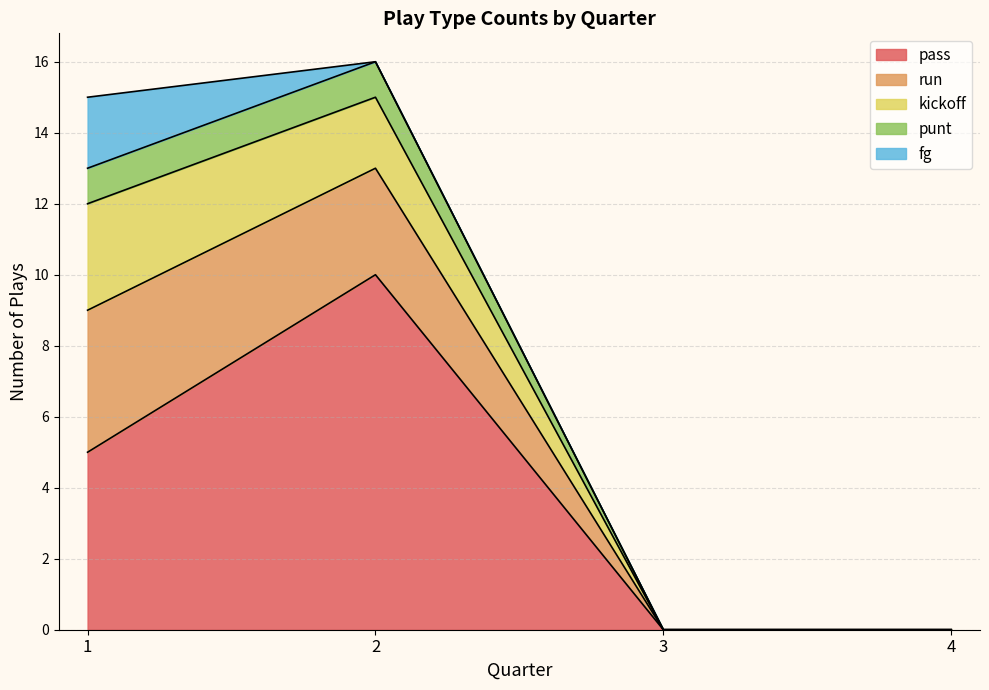

Reading left to right, extract all data points from this chart.

pass: 1=5	2=10	3=0	4=0
run: 1=4	2=3	3=0	4=0
kickoff: 1=3	2=2	3=0	4=0
punt: 1=1	2=1	3=0	4=0
fg: 1=2	2=0	3=0	4=0